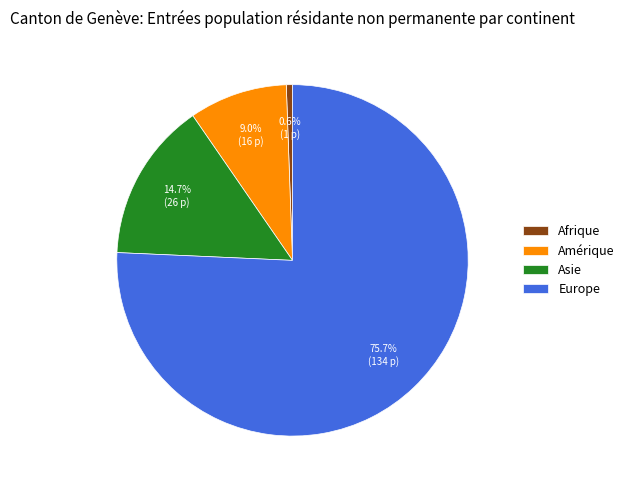

Which category has the biggest portion of the pie?

Europe